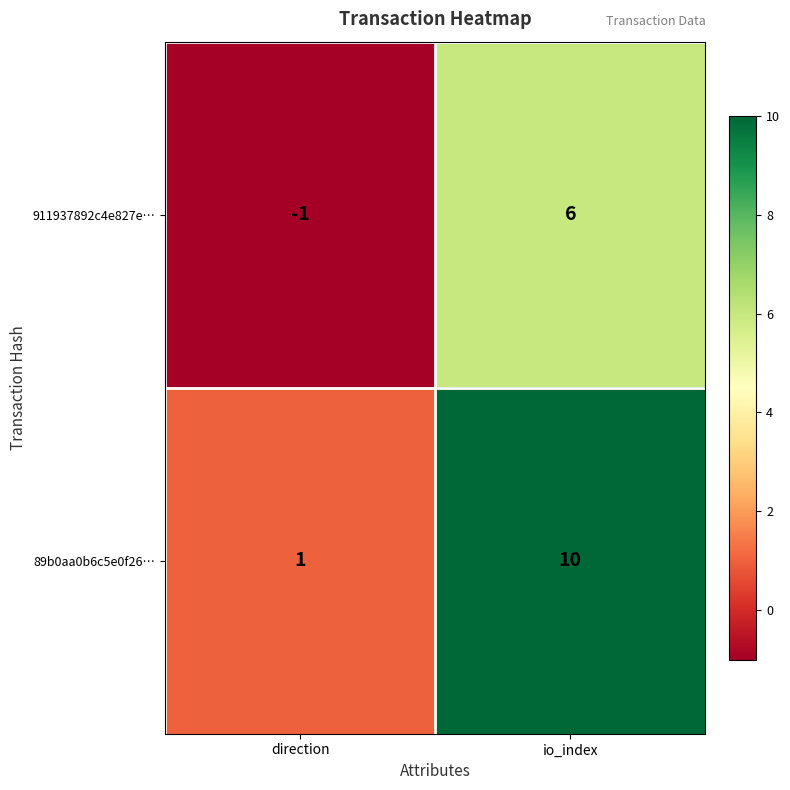

The 911937892c4e827e… series shows 4 at io_index. True or false?

False